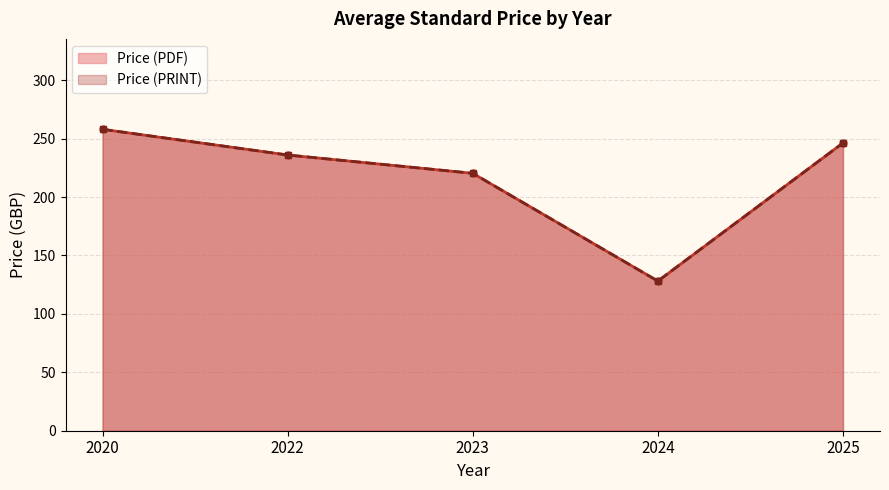

True or false: Price (PRINT) and Price (PDF) intersect in this chart.

False